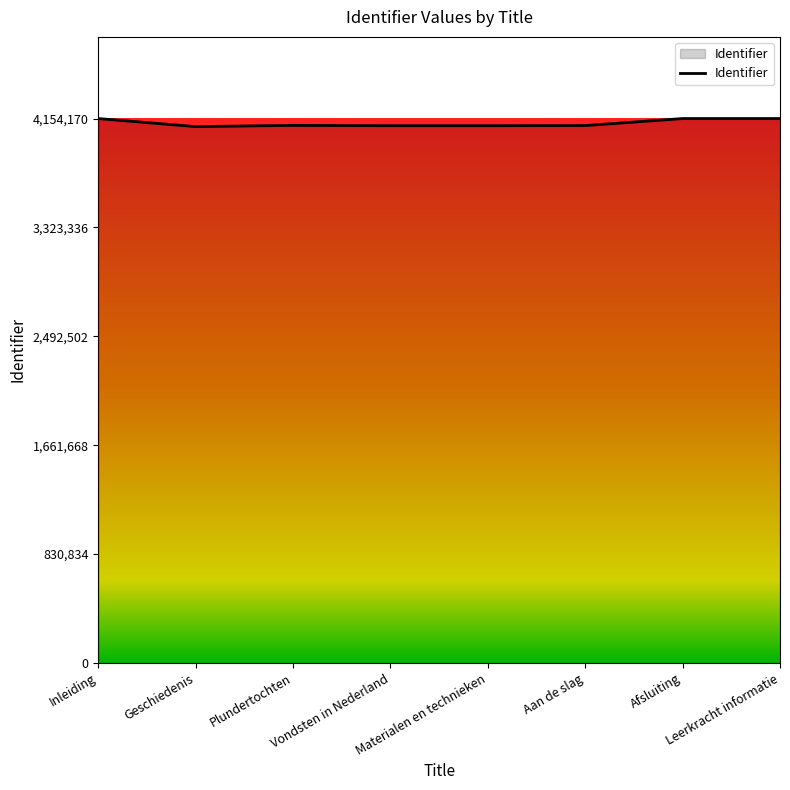

The value at Materialen en technieken is 1211363. True or false?

False